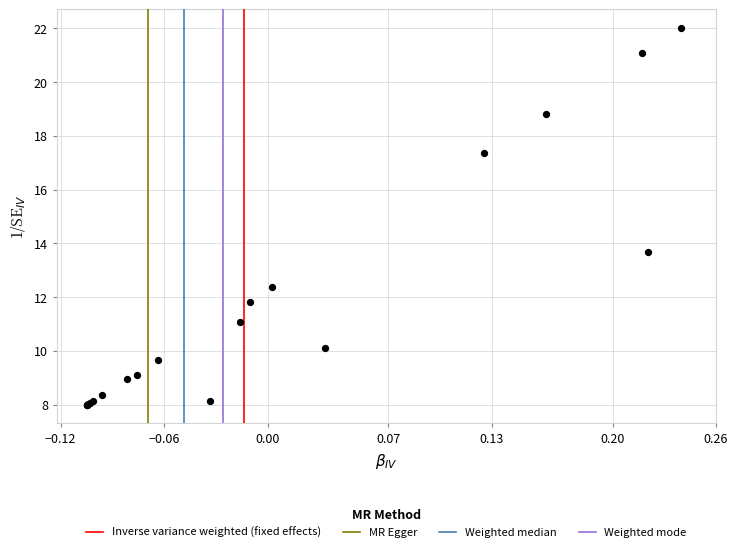

What Y value in the scatter plot is closest to 15?

13.7